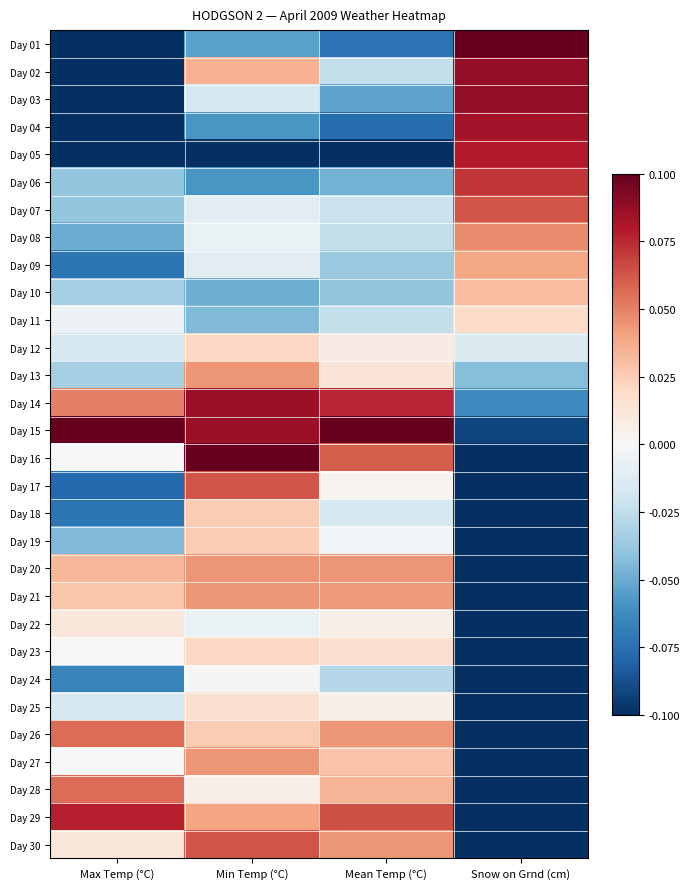

At how many categories does at least one series exceed 0?

4